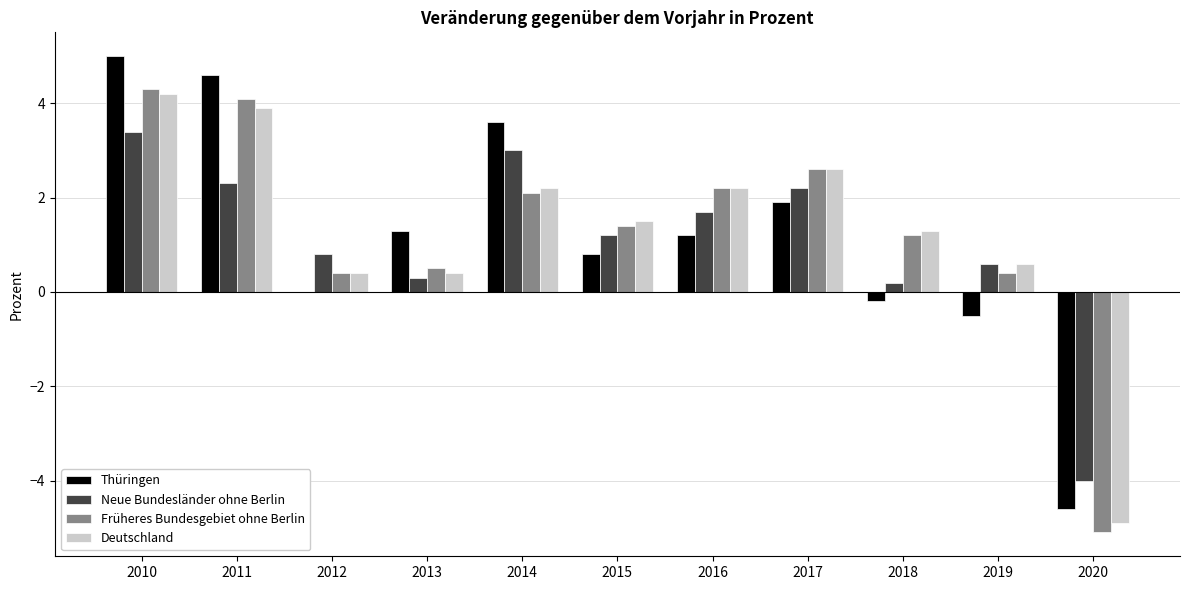

The value of Neue Bundesländer ohne Berlin at 2010 is 5.6. True or false?

False